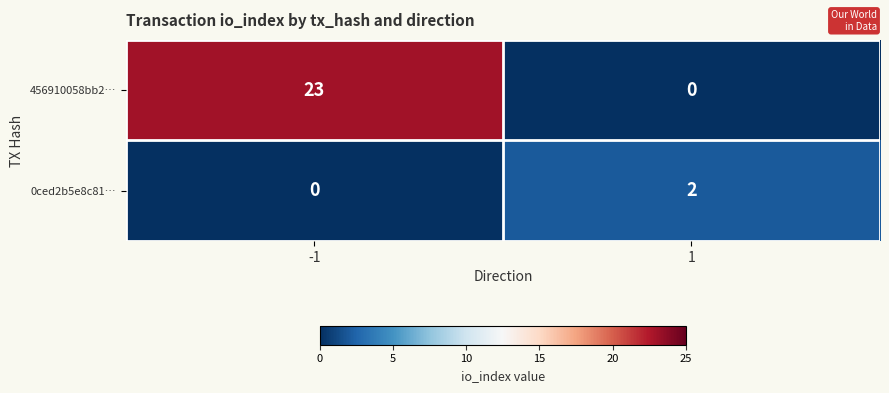

Reading left to right, transcribe all the data shown in this chart.

456910058bb2…: -1=23	1=0
0ced2b5e8c81…: -1=0	1=2